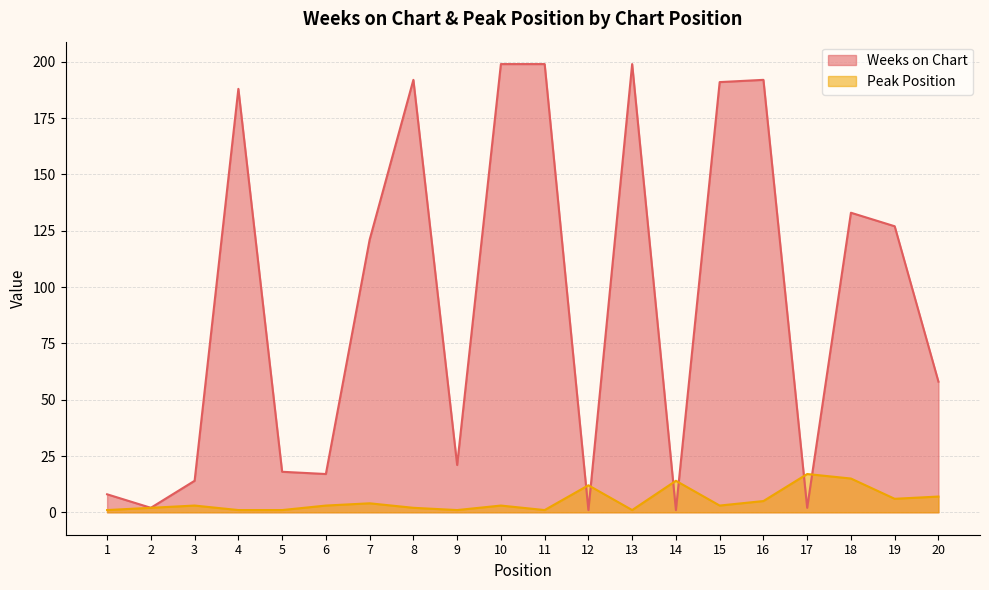

Rank the categories by Weeks on Chart value from lowest to highest.

12, 14, 2, 17, 1, 3, 6, 5, 9, 20, 7, 19, 18, 4, 15, 8, 16, 10, 11, 13